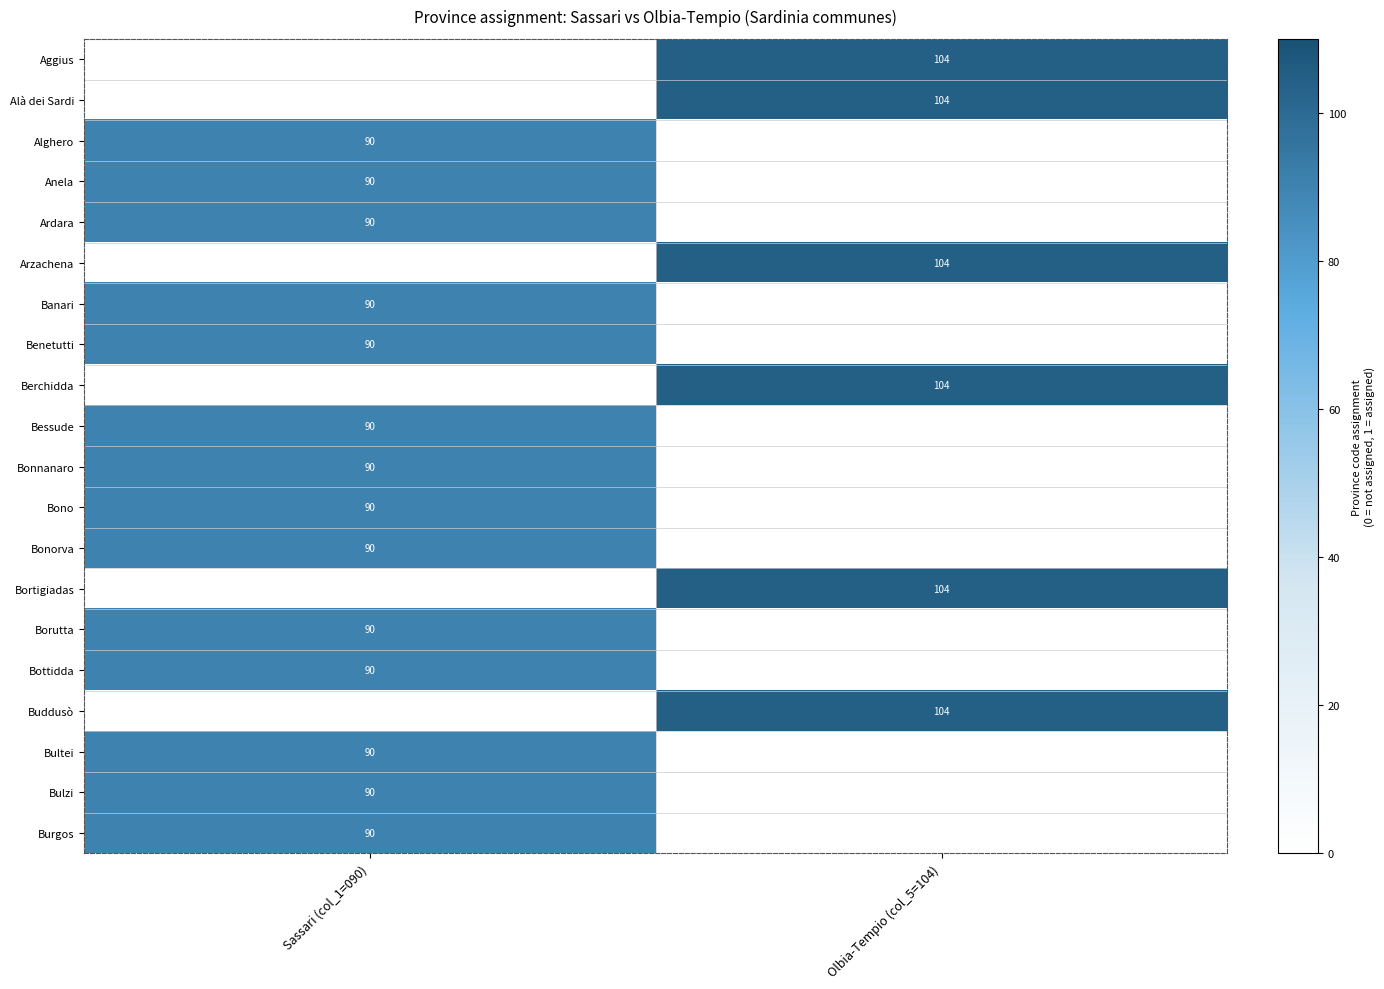

Is it true that Ardara equals 118 at Sassari (col_1=090)?

False